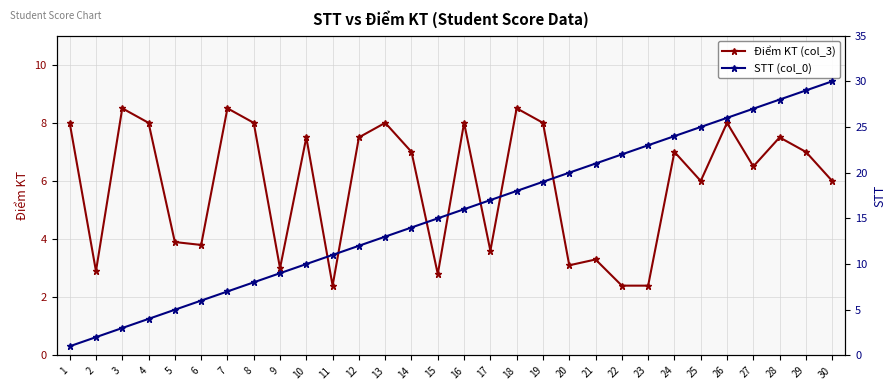

Does the chart have visible grid lines?

Yes